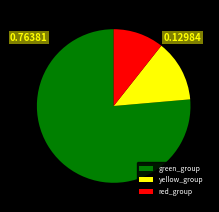

Does red_group represent more than half of the total?

No